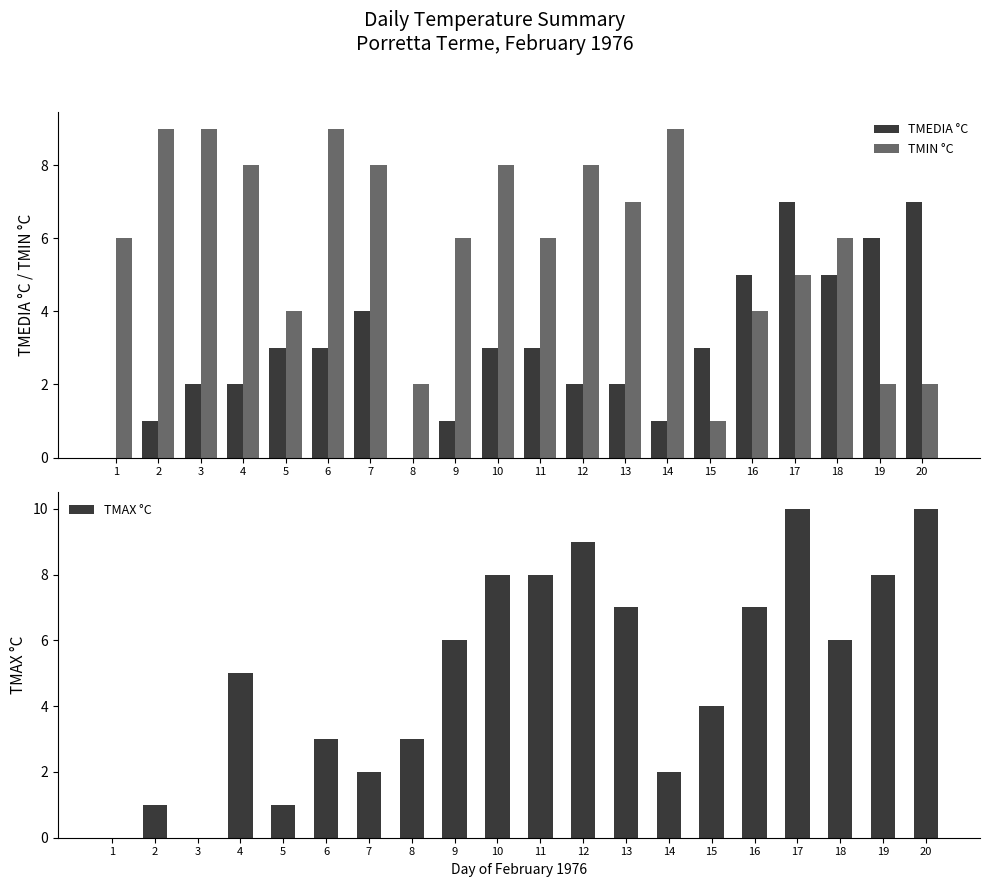

Reading left to right, transcribe all the data shown in this chart.

TMEDIA °C: 1=0	2=1	3=2	4=2	5=3	6=3	7=4	8=0	9=1	10=3	11=3	12=2	13=2	14=1	15=3	16=5	17=7	18=5	19=6	20=7
TMIN °C: 1=6	2=9	3=9	4=8	5=4	6=9	7=8	8=2	9=6	10=8	11=6	12=8	13=7	14=9	15=1	16=4	17=5	18=6	19=2	20=2
TMAX °C: 1=0	2=1	3=0	4=5	5=1	6=3	7=2	8=3	9=6	10=8	11=8	12=9	13=7	14=2	15=4	16=7	17=10	18=6	19=8	20=10